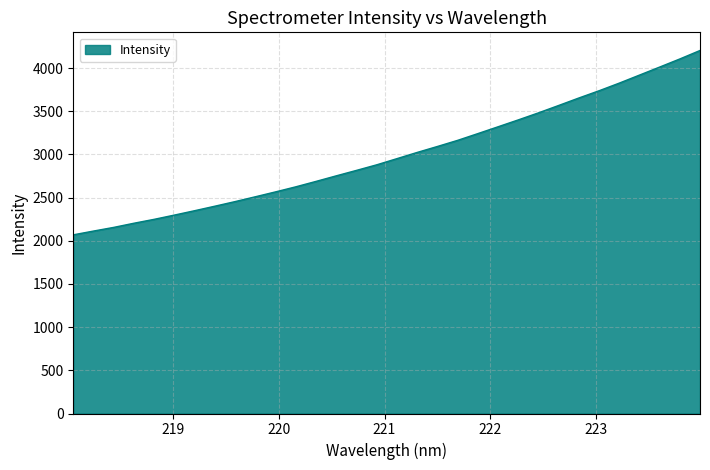

What is the greatest value displayed?

4204.0